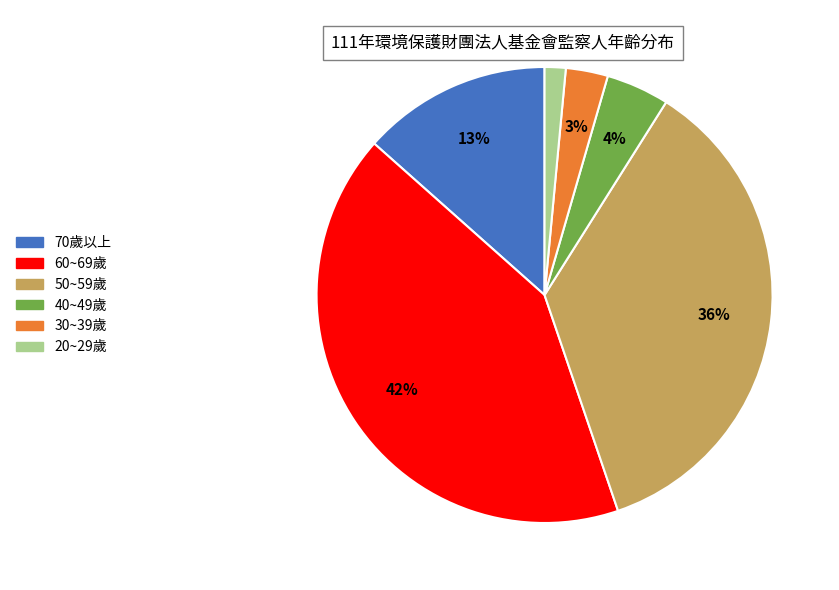

Does 30~39歲 account for over 50% of the chart?

No